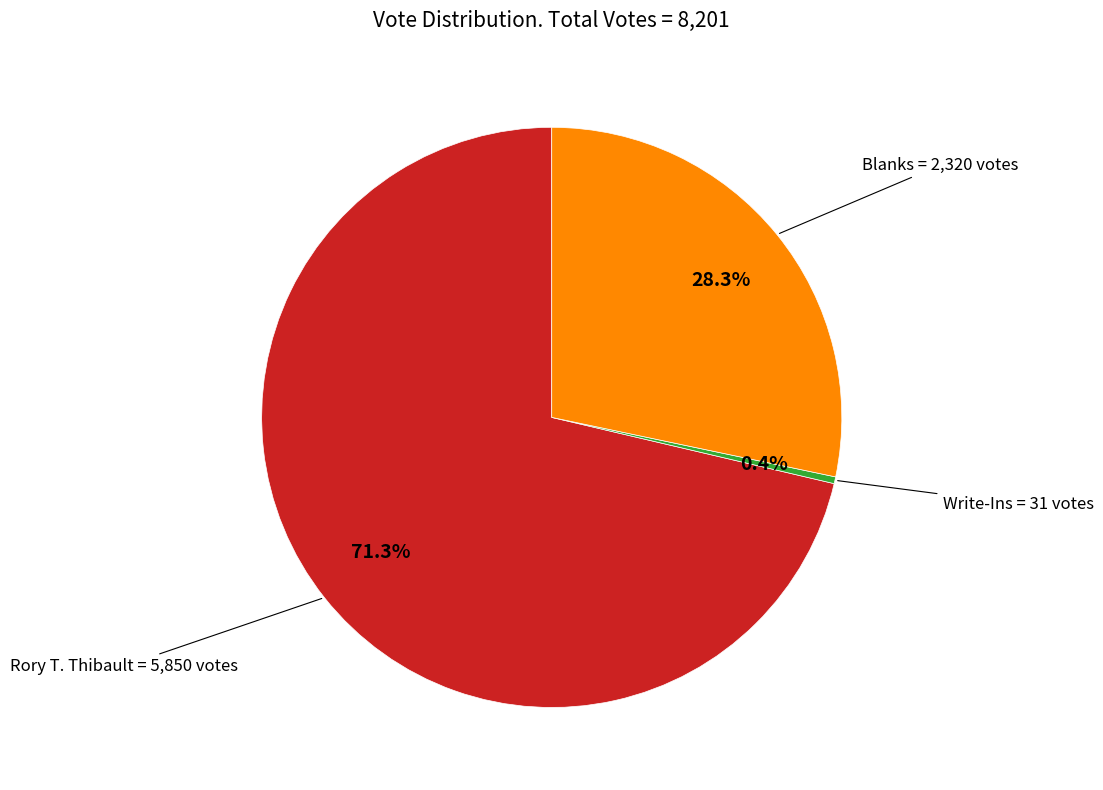

Combined, do Blanks and Rory T. Thibault account for over 50%?

Yes